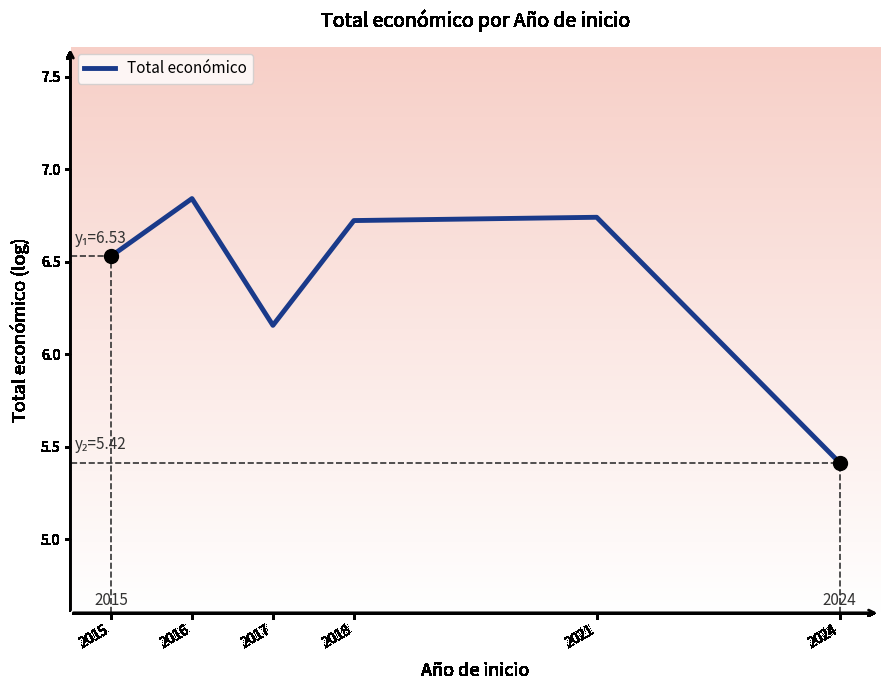

Is it true that the value at 2018 is 6.7?

True